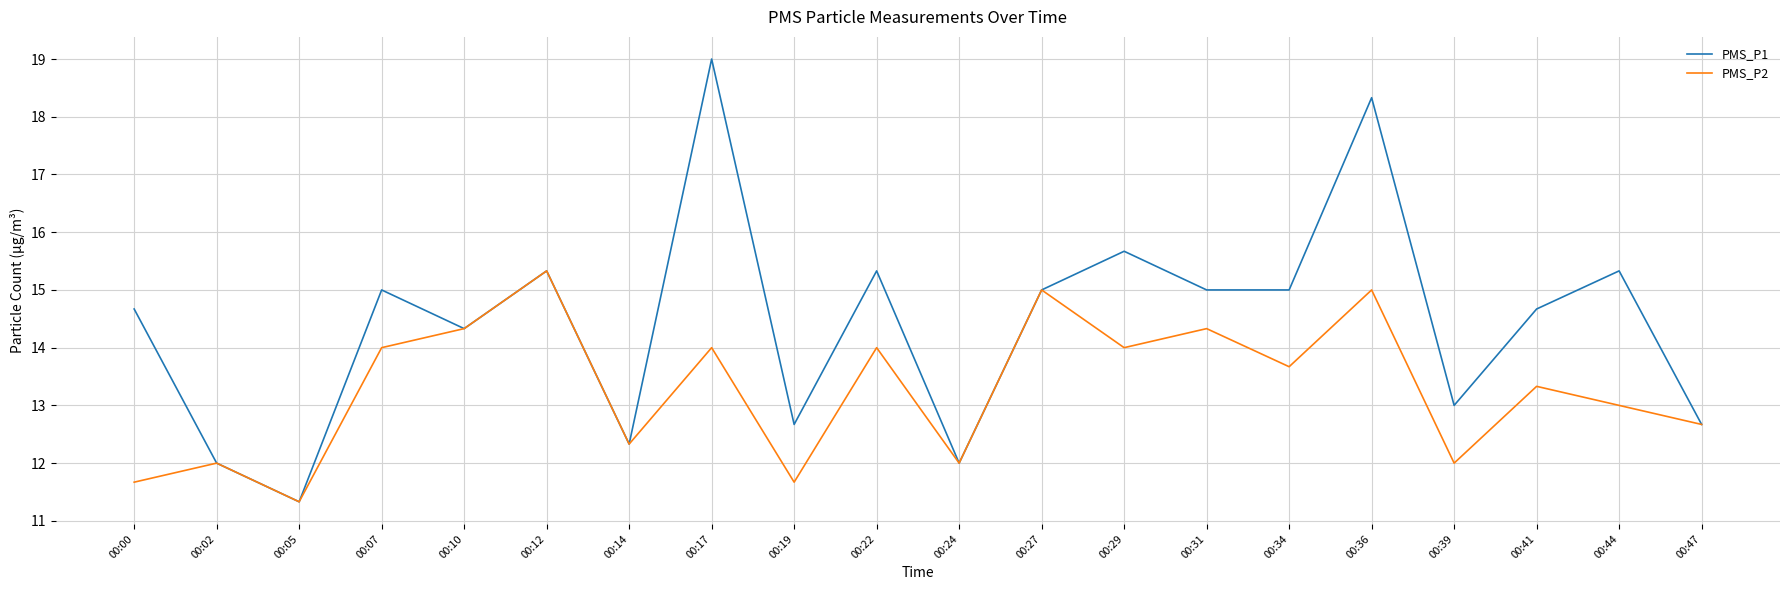

What is the difference between the highest and lowest values at 00:44?

2.3